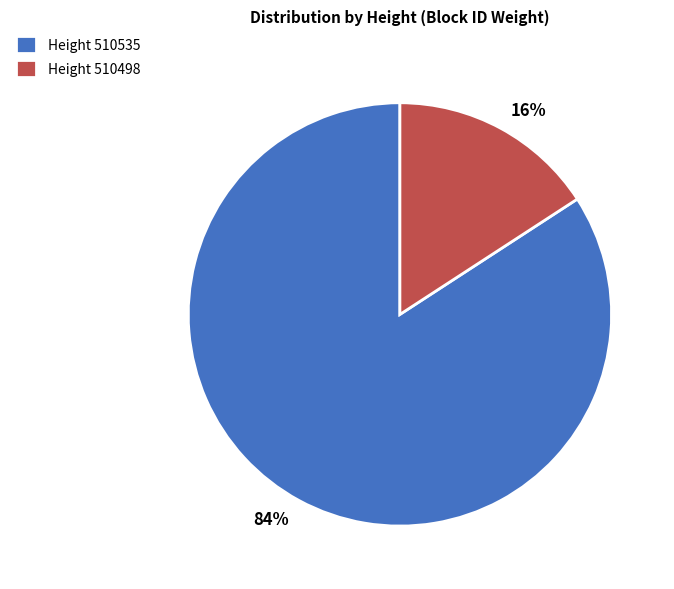

Is there a majority slice in this chart?

Yes